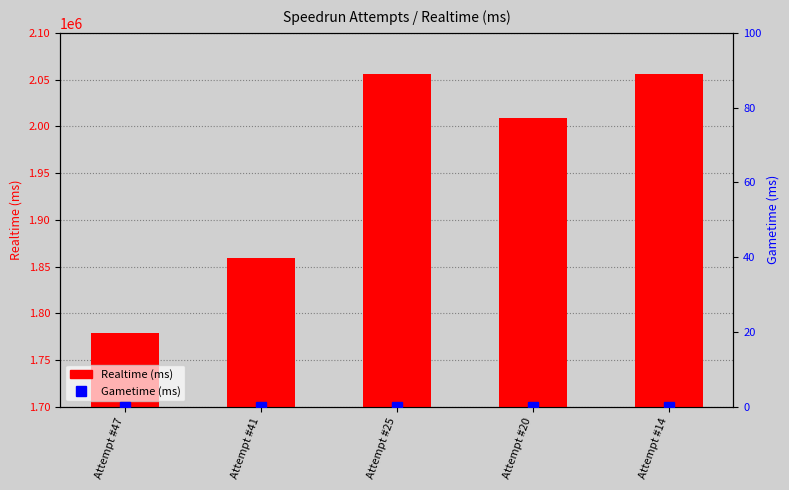

Which series has the widest spread of values?

Realtime (ms)